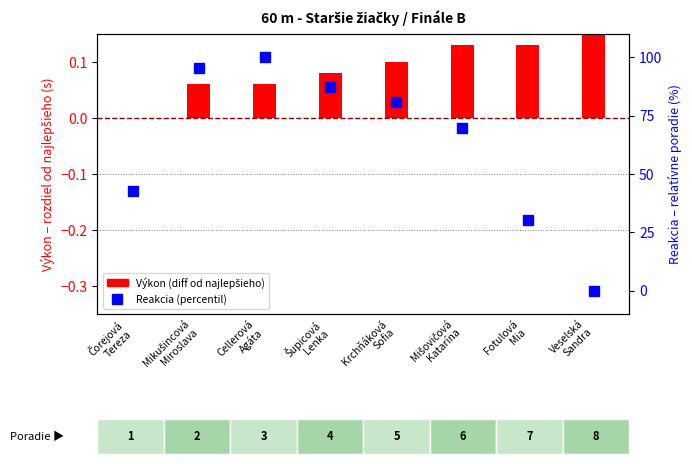

Is it true that Výkon (diff from best) equals 0.1 at Šupicová
Lenka?

True